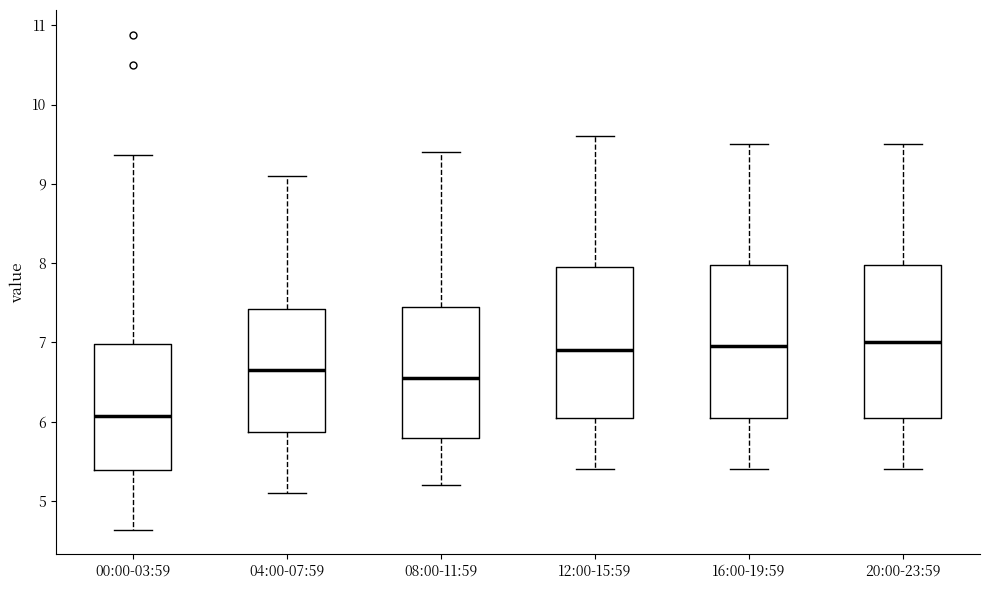

Reading left to right, transcribe this box plot: for each box, give where its median line is, the range the box spans, and where its two whiskers end, as read against the y-axis. The values are not printed on the chart, so give them approximately, as read against the axis.

00:00-03:59: median 6.1, box 5.4 to 7.0, whiskers 4.6 to 9.4
04:00-07:59: median 6.7, box 5.9 to 7.4, whiskers 5.1 to 9.1
08:00-11:59: median 6.6, box 5.8 to 7.5, whiskers 5.2 to 9.4
12:00-15:59: median 6.9, box 6.1 to 8.0, whiskers 5.4 to 9.6
16:00-19:59: median 7.0, box 6.1 to 8.0, whiskers 5.4 to 9.5
20:00-23:59: median 7.0, box 6.1 to 8.0, whiskers 5.4 to 9.5